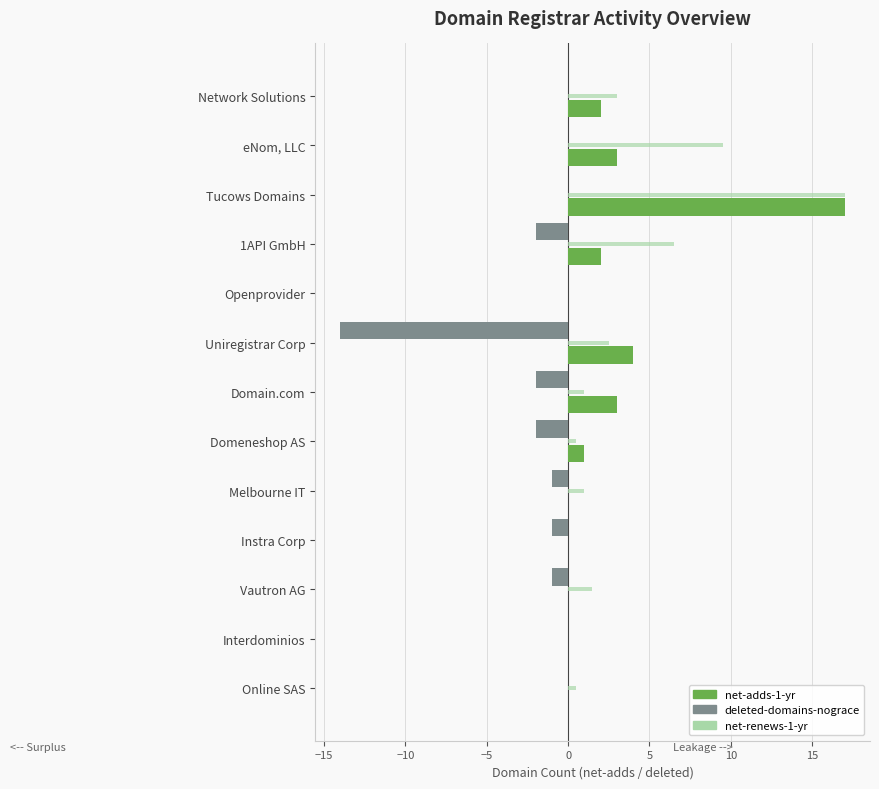

At which category is the sum across all series the highest?

Tucows Domains